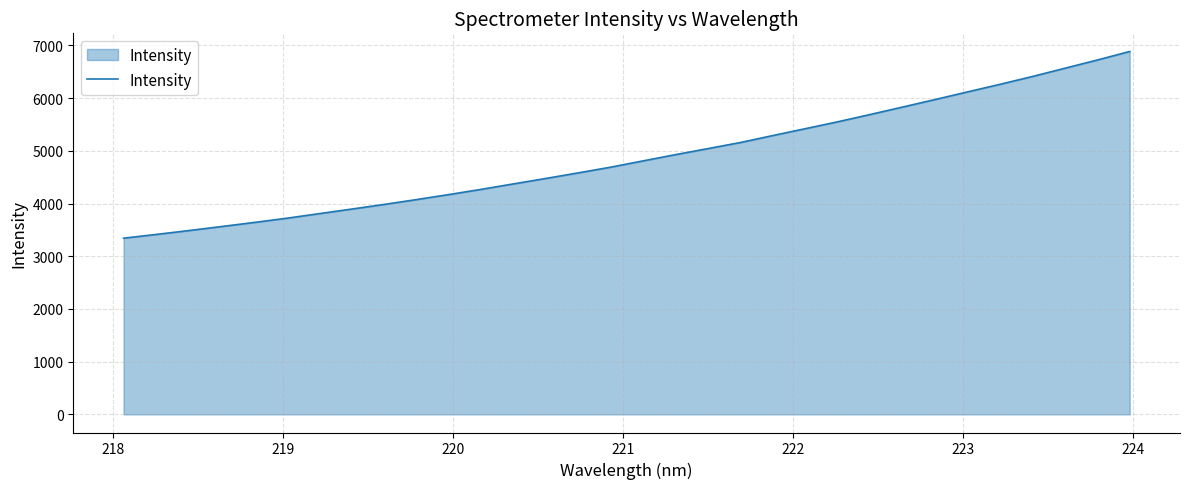

What is the greatest value displayed?

6886.0